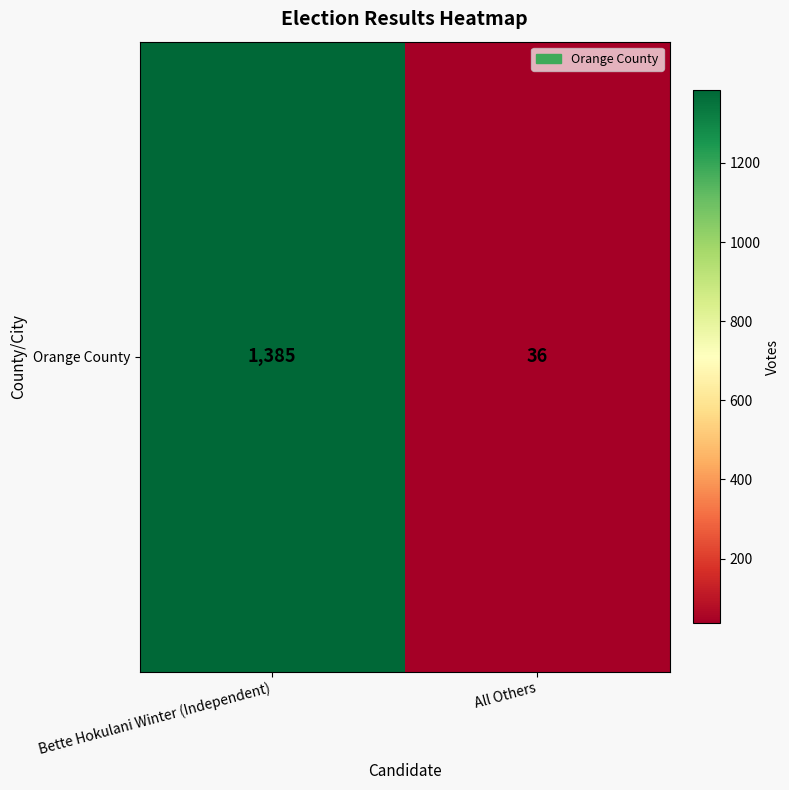

Reading left to right, transcribe all the data shown in this chart.

Bette Hokulani Winter (Independent)=1385	All Others=36